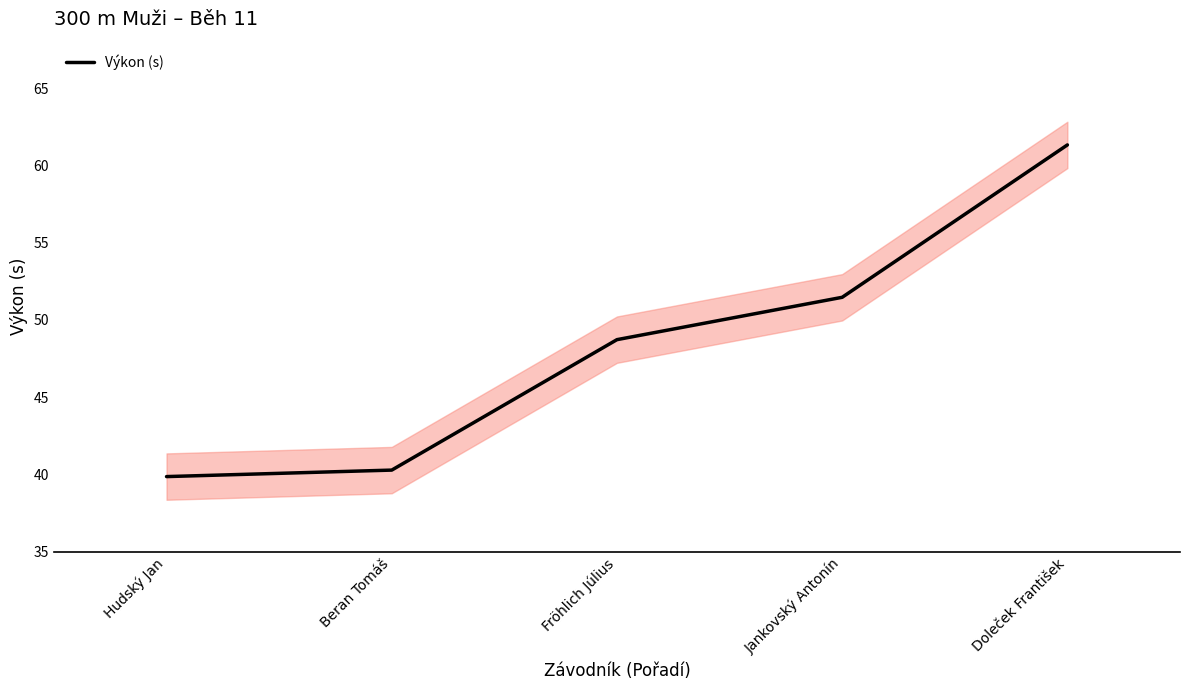

What is the label of the 3rd point from the right?

Fröhlich Július